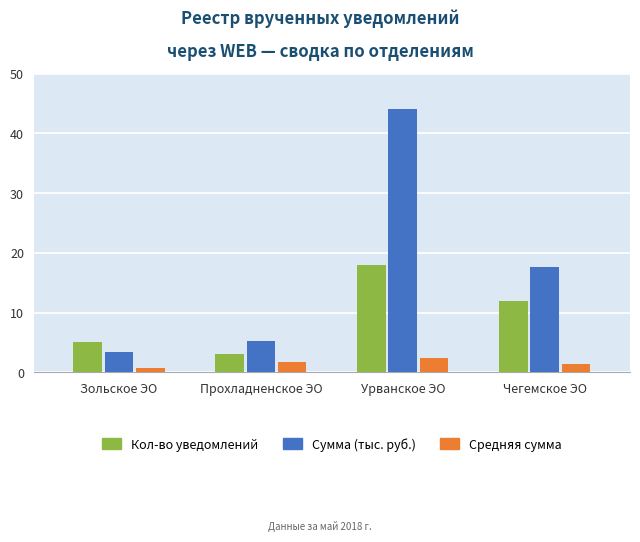

How many data points in Сумма (тыс. руб.) are above 17?

2